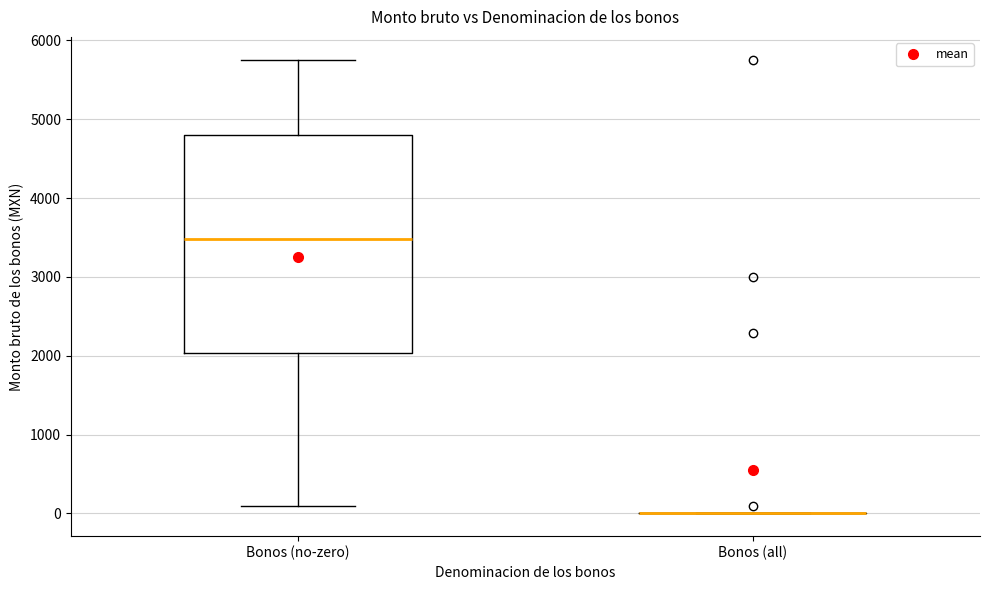

Comparing the boxes themselves (not the whiskers), which one is the tallest?

Bonos (no-zero)